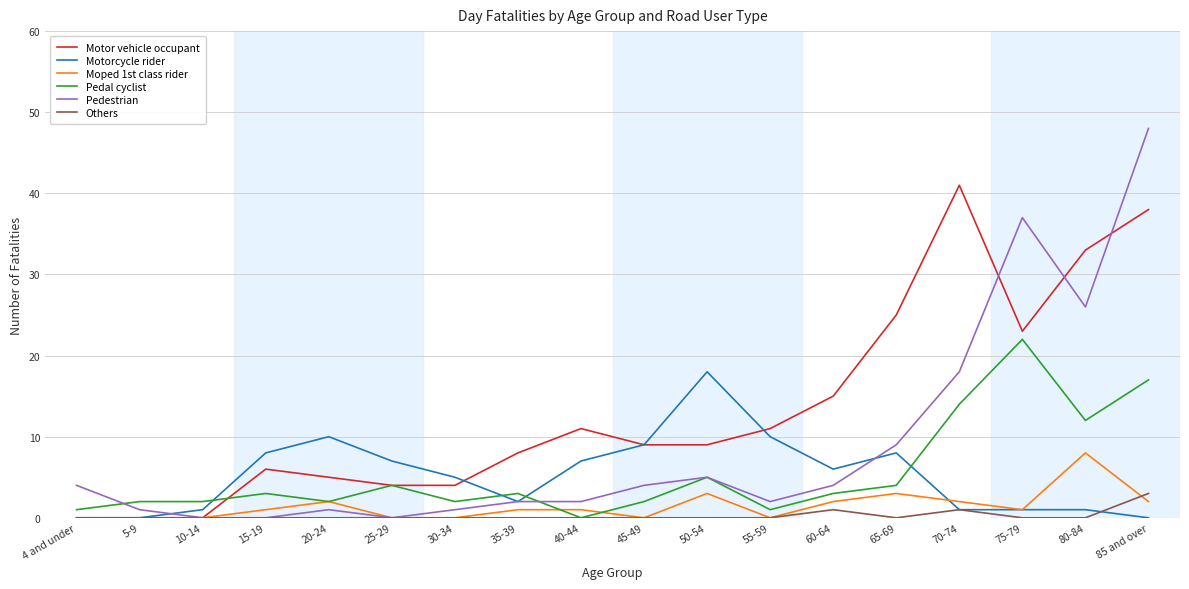

Reading right to left, transcribe all the data shown in this chart.

Motor vehicle occupant: 38	33	23	41	25	15	11	9	9	11	8	4	4	5	6	0	0	0
Motorcycle rider: 0	1	1	1	8	6	10	18	9	7	2	5	7	10	8	1	0	0
Moped 1st class rider: 2	8	1	2	3	2	0	3	0	1	1	0	0	2	1	0	0	0
Pedal cyclist: 17	12	22	14	4	3	1	5	2	0	3	2	4	2	3	2	2	1
Pedestrian: 48	26	37	18	9	4	2	5	4	2	2	1	0	1	0	0	1	4
Others: 3	0	0	1	0	1	0	0	0	0	0	0	0	0	0	0	0	0